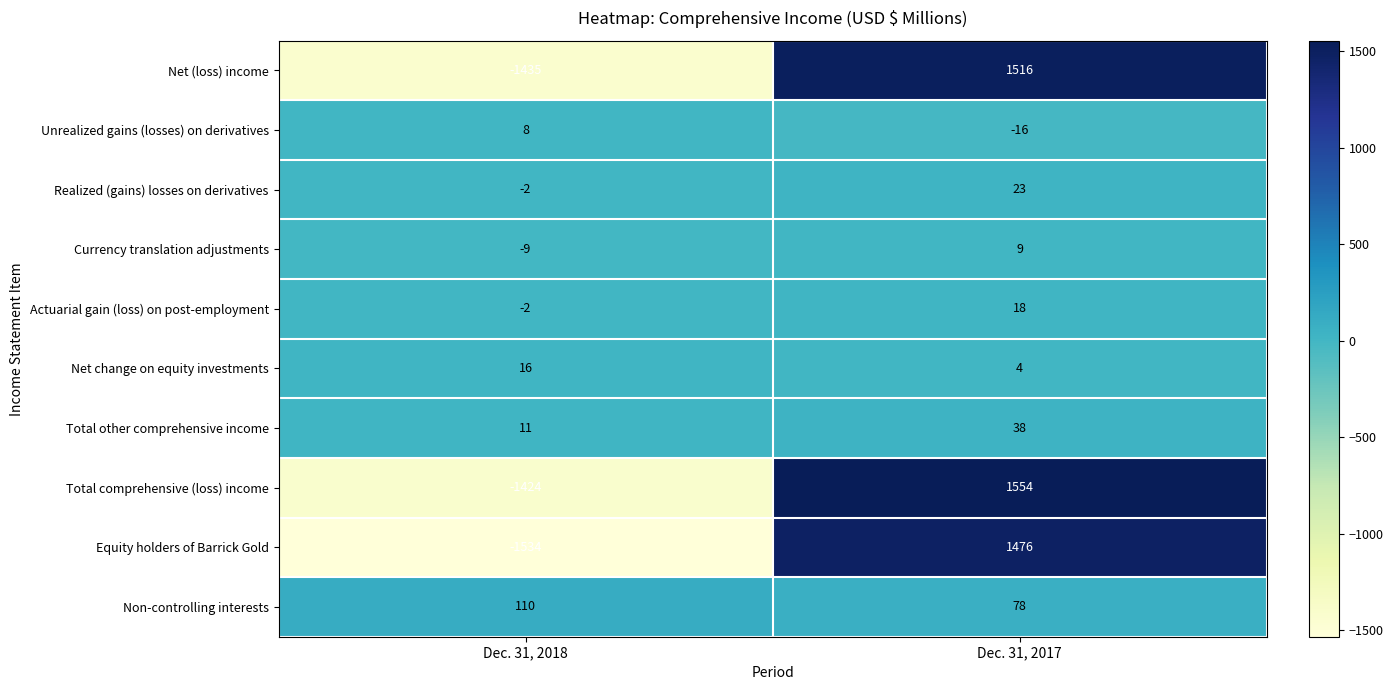

How many series are shown in this chart?

10